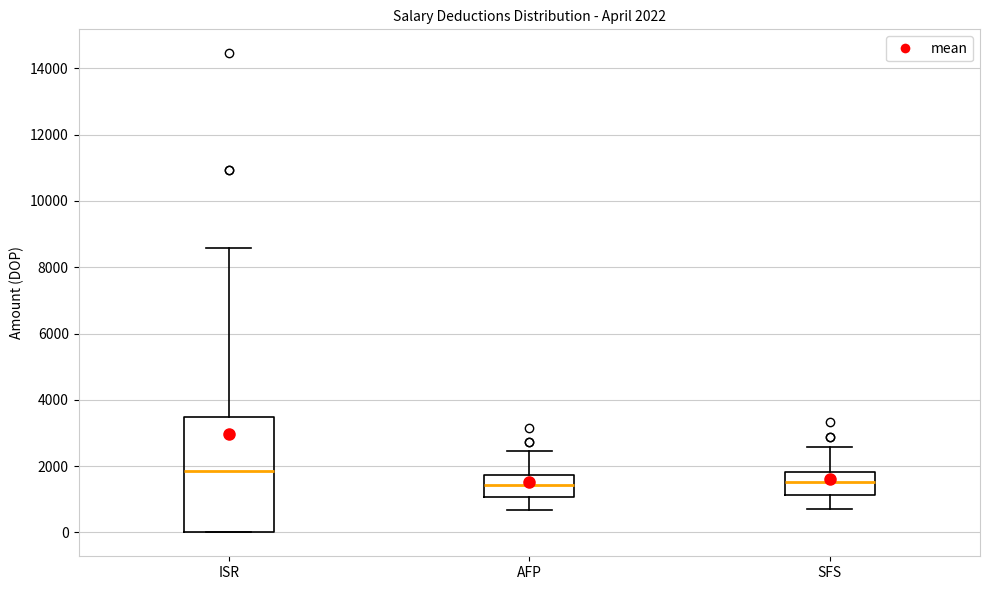

Comparing the boxes themselves (not the whiskers), which one is the tallest?

ISR